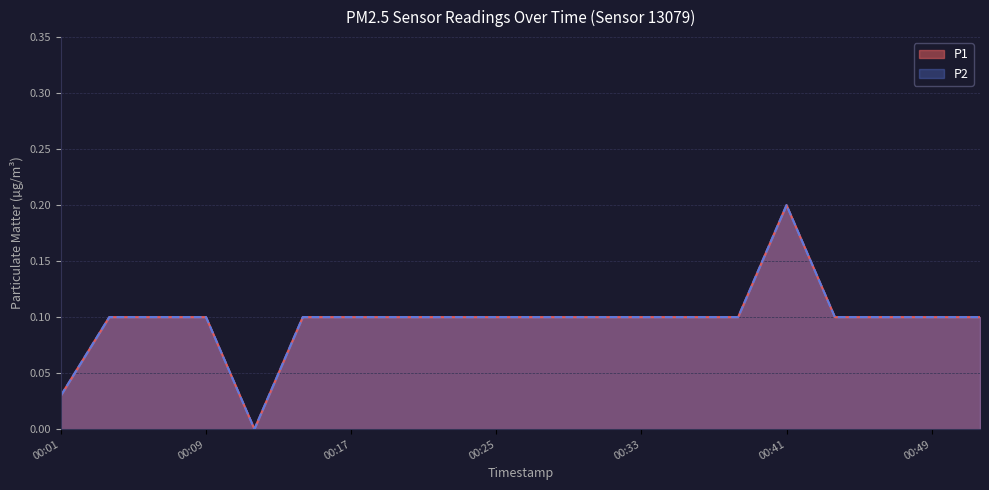

Reading right to left, list all the values displayed in this chart.

P1: 0.1	0.1	0.1	0.1	0.2	0.1	0.1	0.1	0.1	0.1	0.1	0.1	0.1	0.1	0.1	0.0	0.1	0.1	0.1	0.0
P2: 0.1	0.1	0.1	0.1	0.2	0.1	0.1	0.1	0.1	0.1	0.1	0.1	0.1	0.1	0.1	0.0	0.1	0.1	0.1	0.0